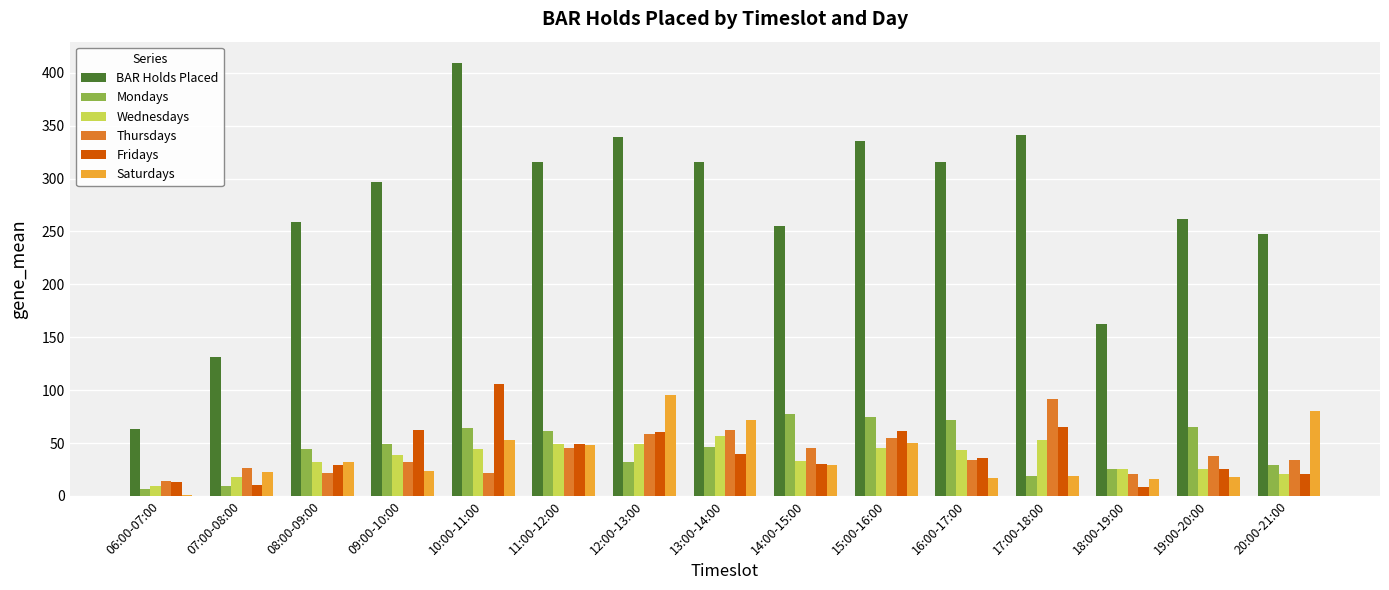

How many groups of bars are there?

15